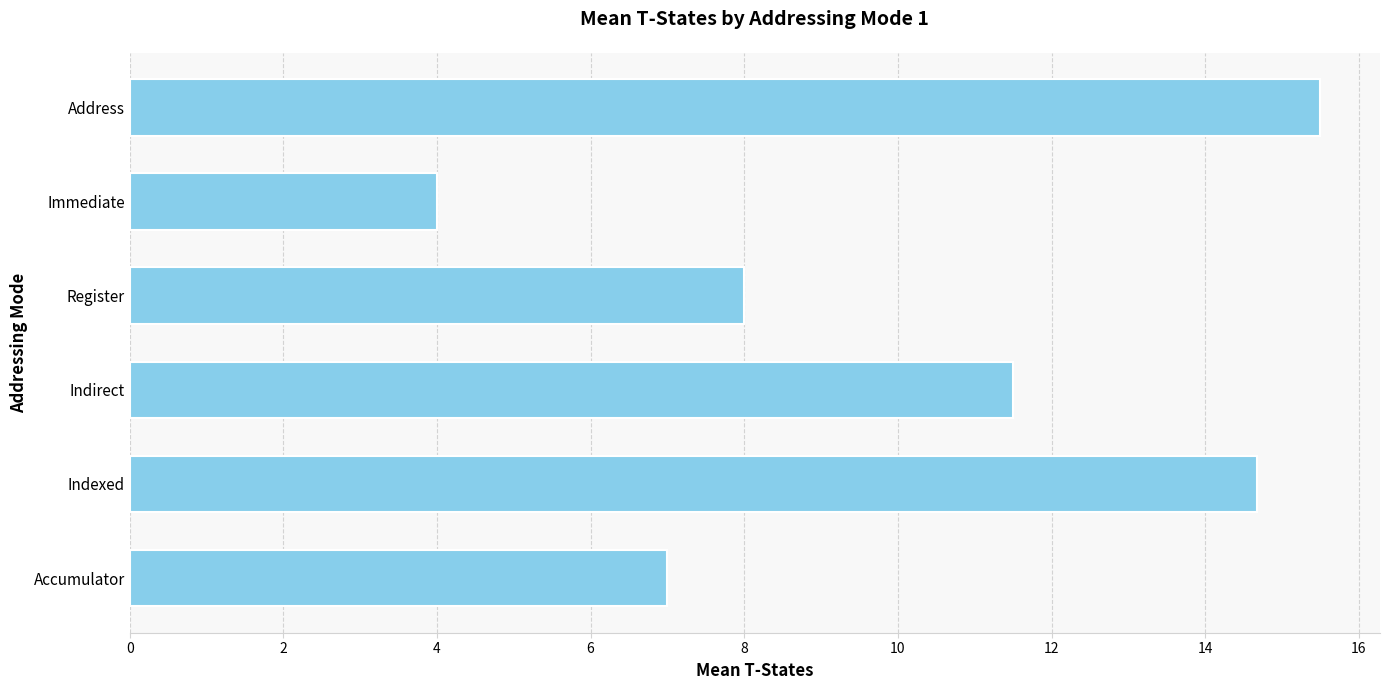

The value at Accumulator is 4.5. True or false?

False